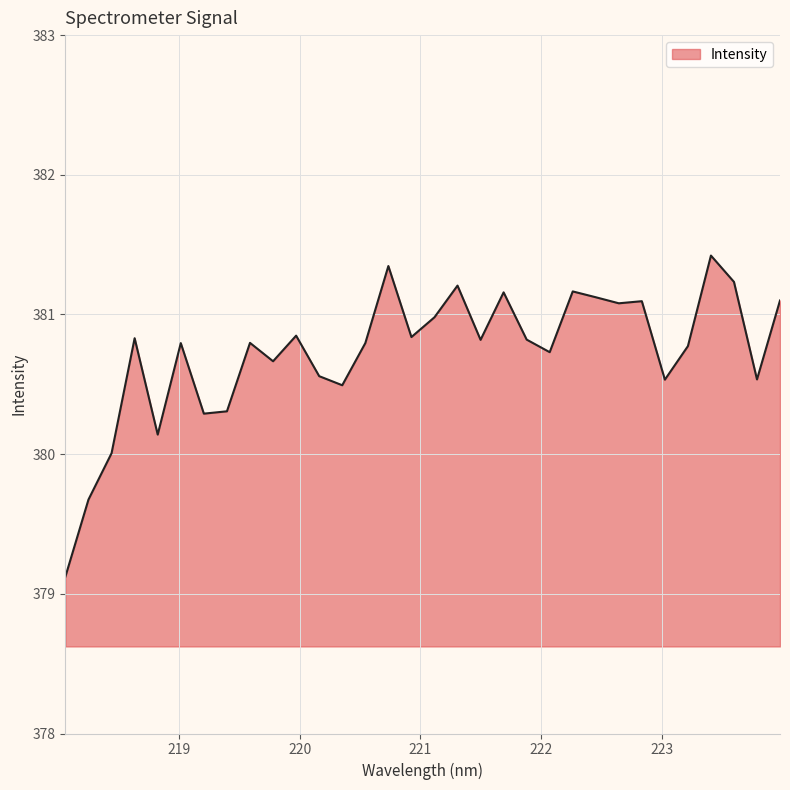

What is the minimum value shown in the chart?

379.1